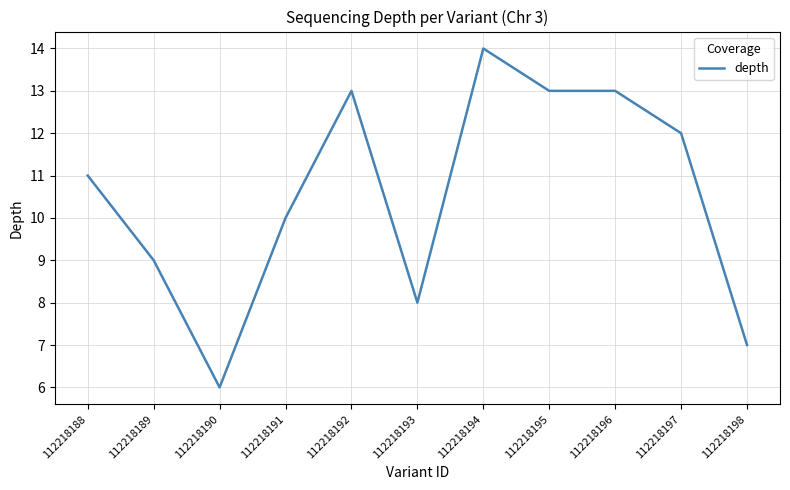

At which label is the value closest to 10?

112218191